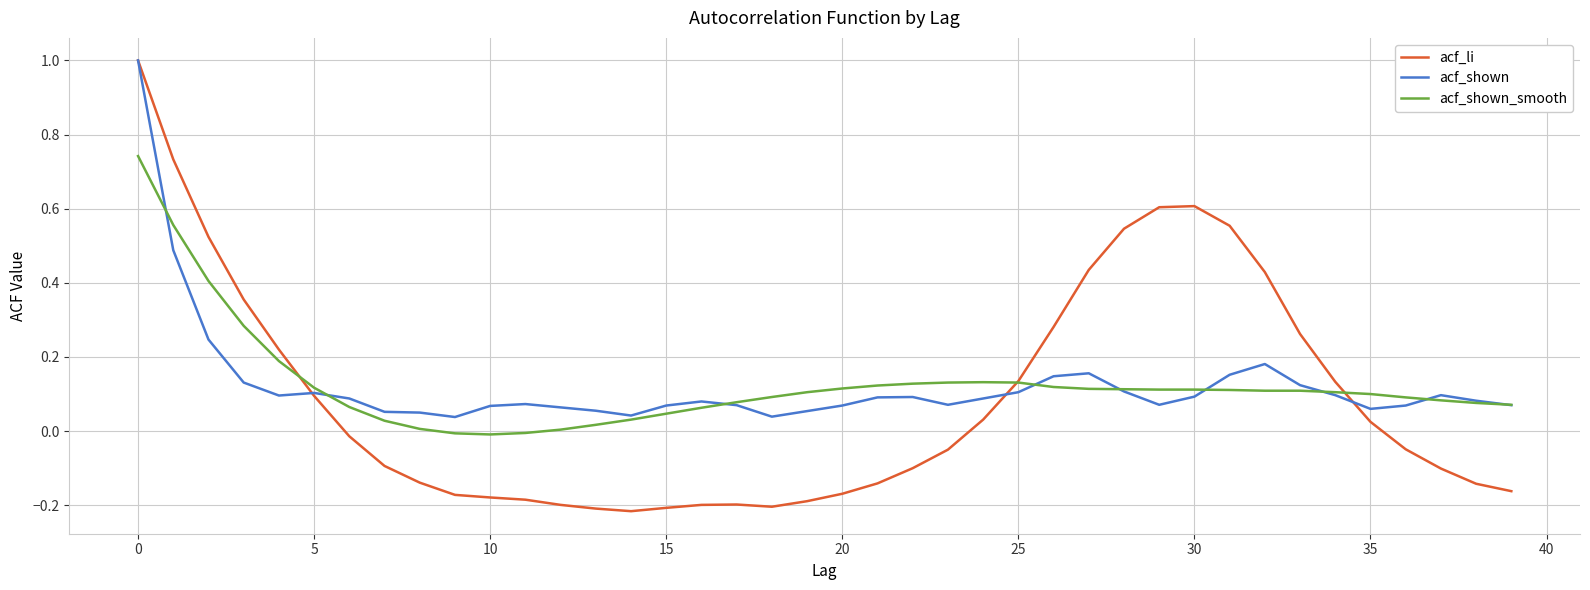

Is this an area chart (filled region under the line)?

No